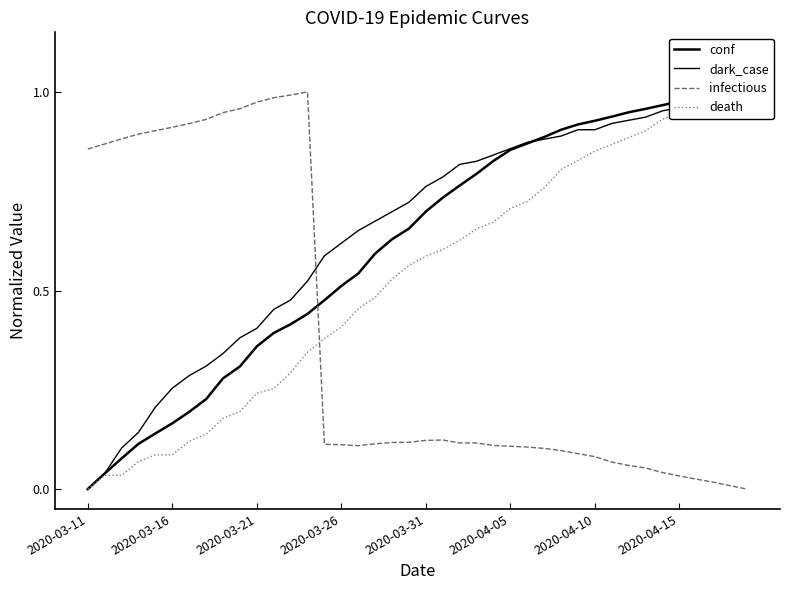

True or false: conf and infectious cross at least once.

True